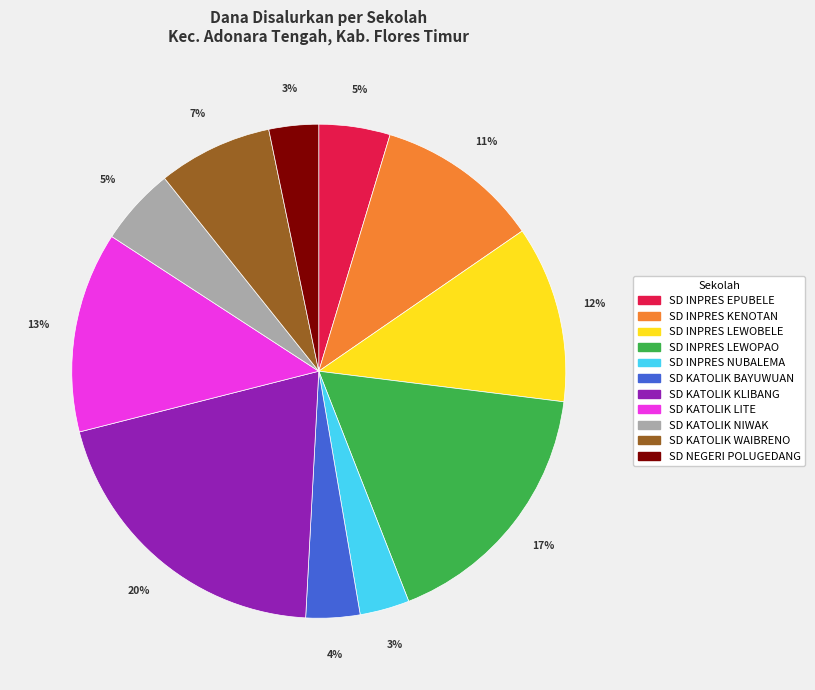

Which slice is the largest?

SD KATOLIK KLIBANG